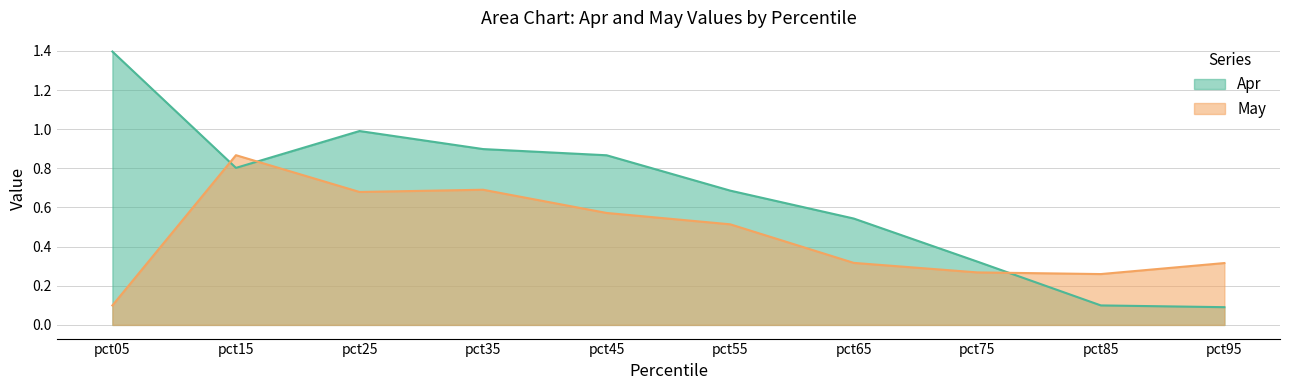

True or false: Apr has more than 2 interior local peaks.

False